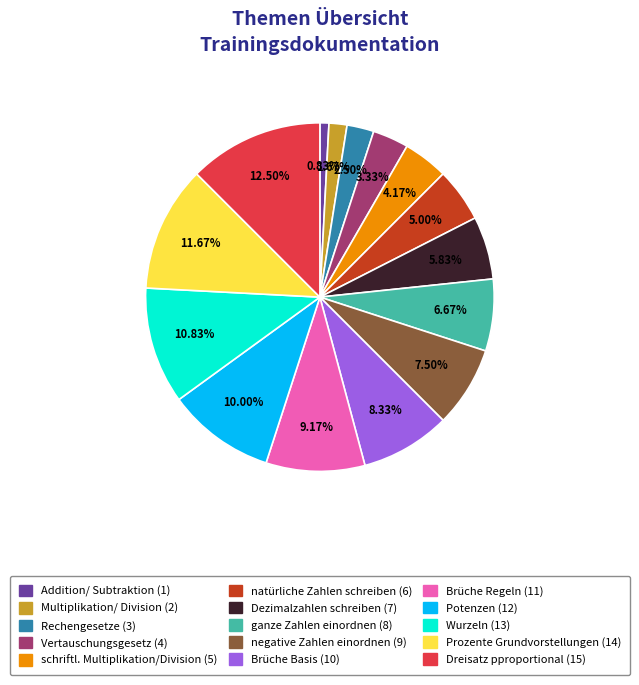

Approximately how many times larger is the value at Wurzeln compared to Potenzen?

1.1